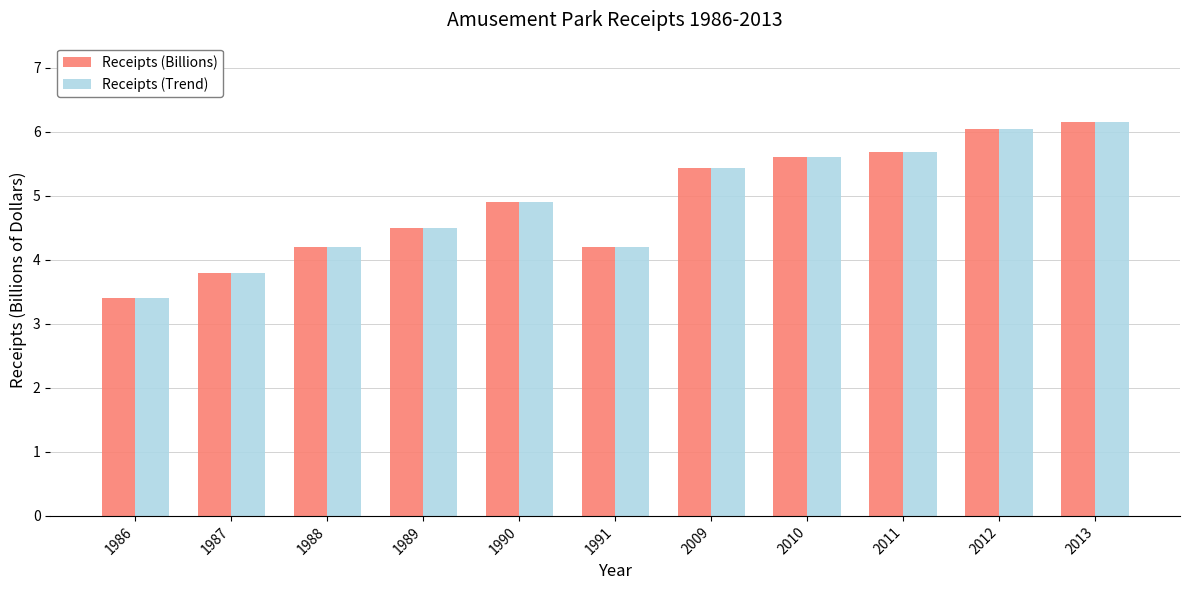

What is the total value across all series at 1990?

9.8